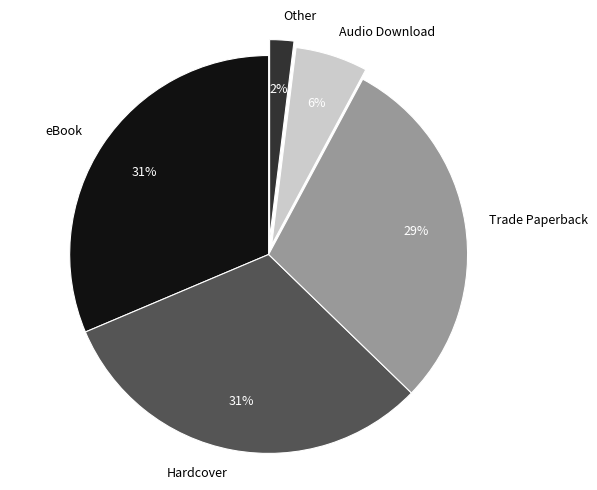

Combined, do Other and eBook account for over 50%?

No